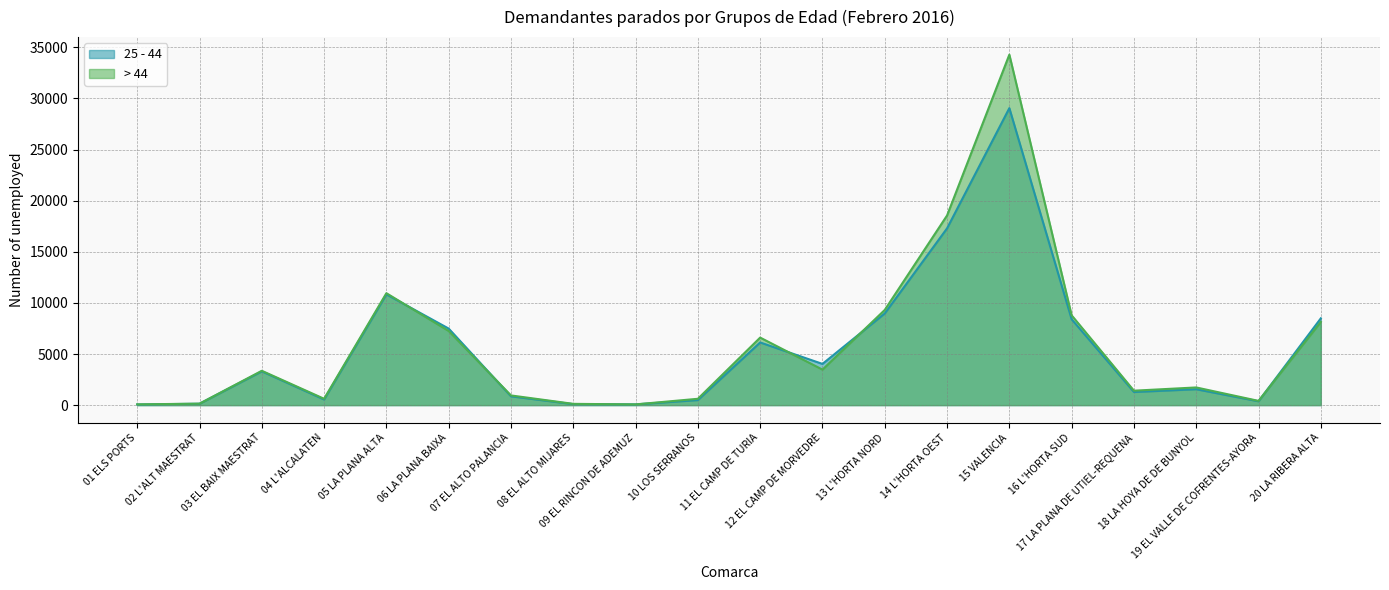

Which series has the largest range (max minus min)?

> 44